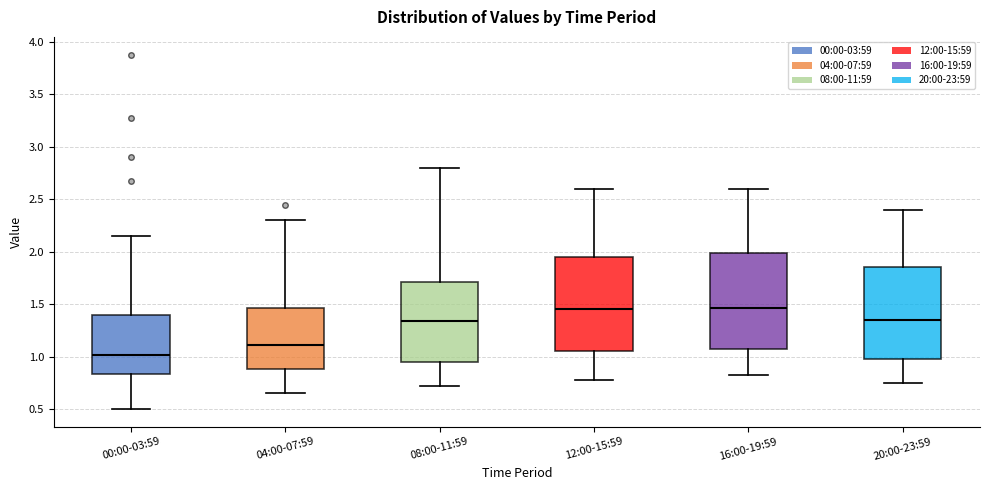

Where does the median line of the box for 00:00-03:59 sit on the y-axis? The values are not printed on the chart, so give them approximately, as read against the axis.

1.00